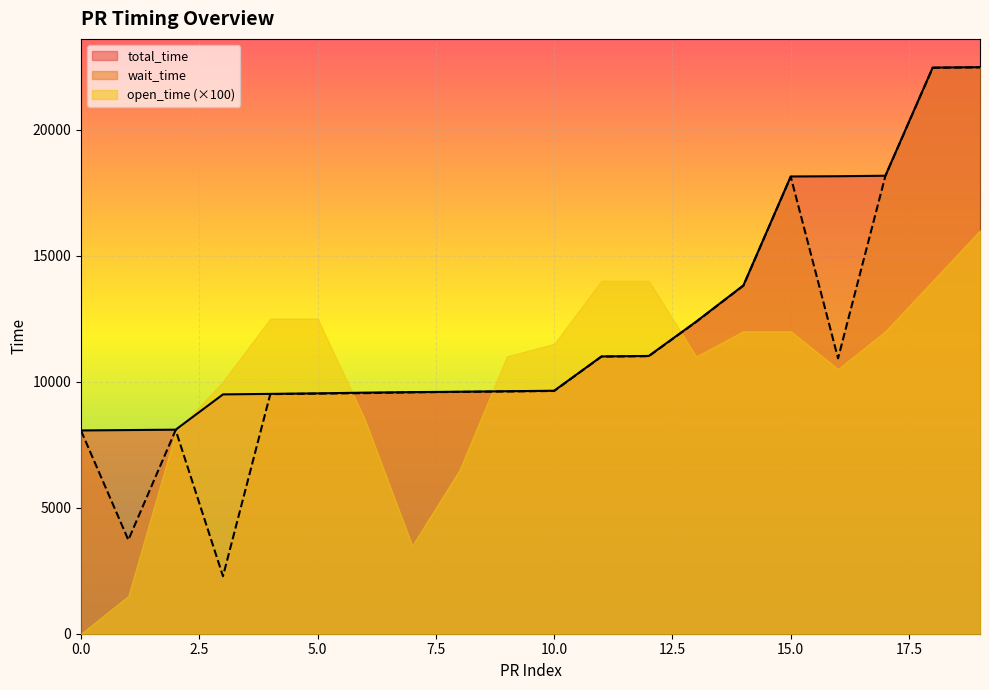

True or false: total_time has a value of 18140 at 15.0.

True